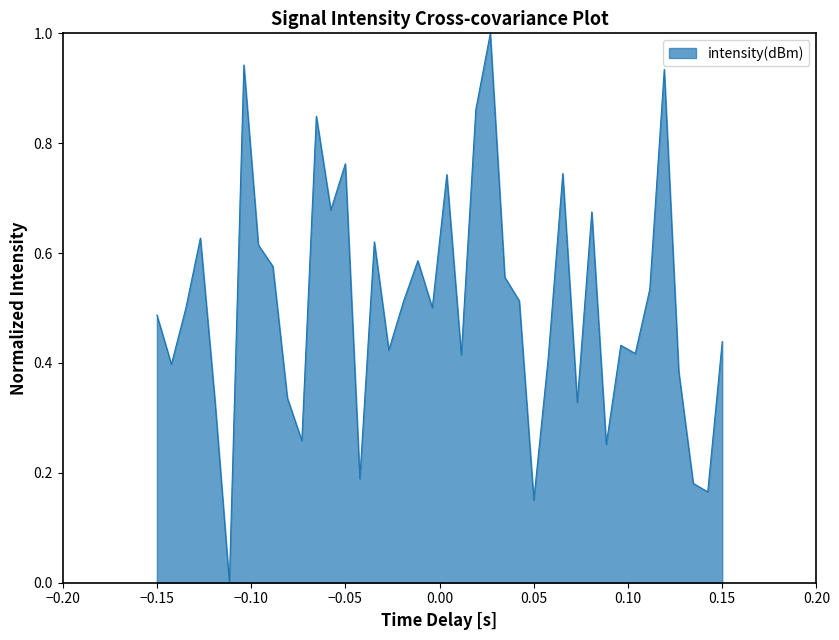

What is the greatest value displayed?

1.0